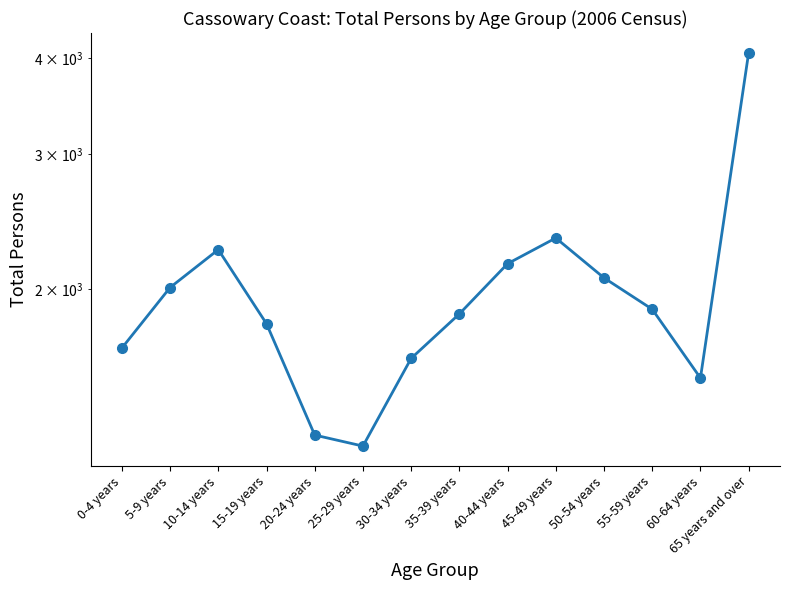

Rank the categories by value from highest to lowest.

65 years and over, 45-49 years, 10-14 years, 40-44 years, 50-54 years, 5-9 years, 55-59 years, 35-39 years, 15-19 years, 0-4 years, 30-34 years, 60-64 years, 20-24 years, 25-29 years